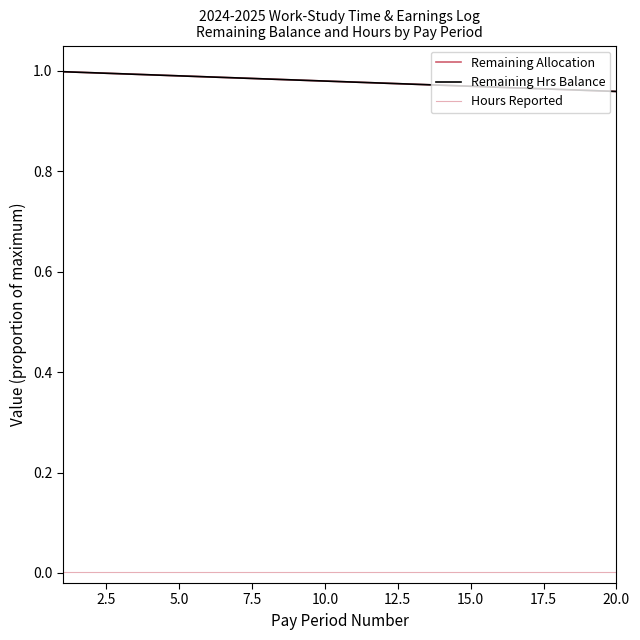

Which series has the largest total across all categories?

Remaining Allocation